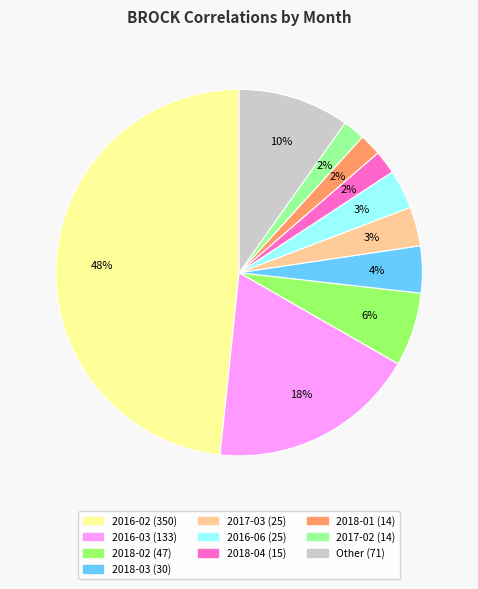

To the nearest percent, what is the average slice percentage?

10%